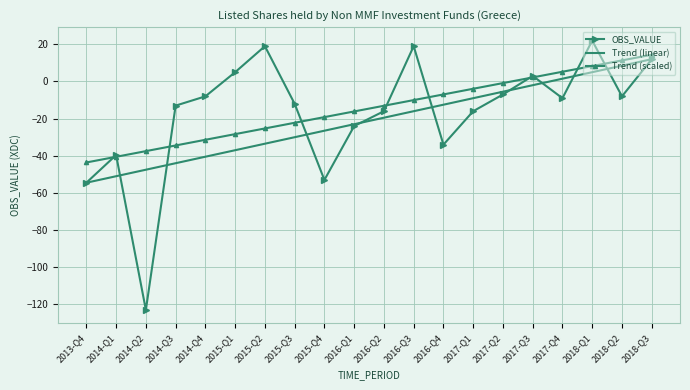

Is it true that Trend (linear) equals -26.7 at 2014-Q4?

False